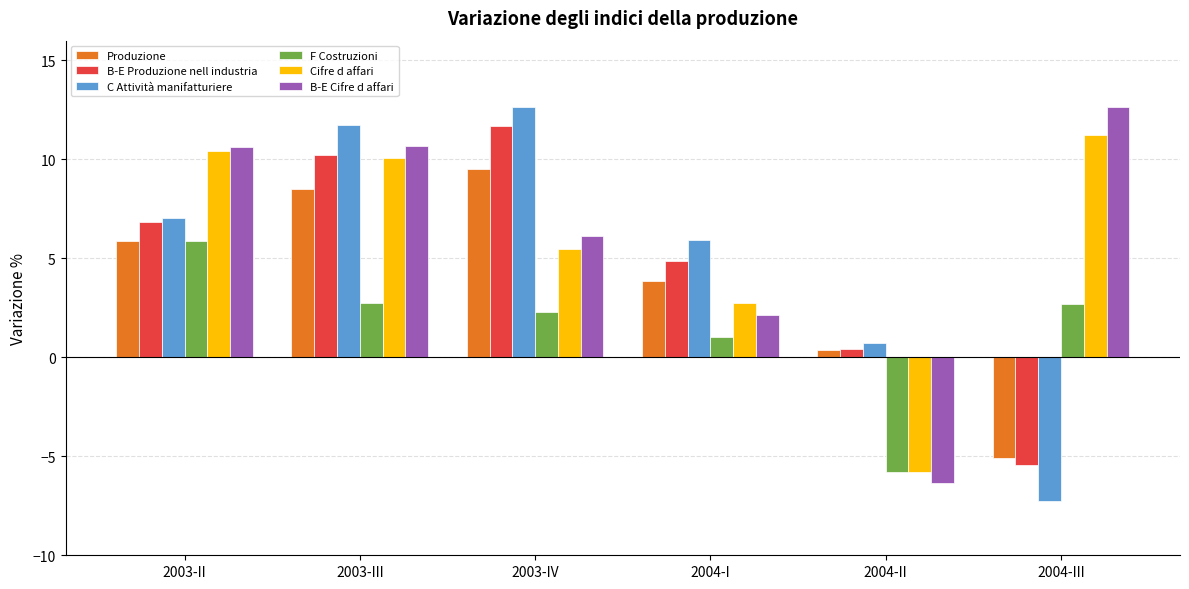

What is the label of the 5th bar from the left?

2004-II